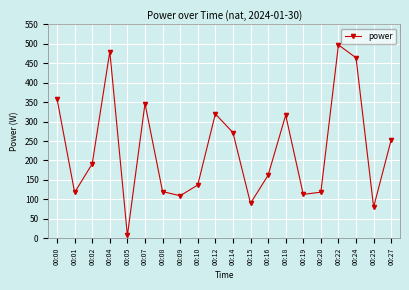

What is the difference between the second highest and minimum values?

473.0